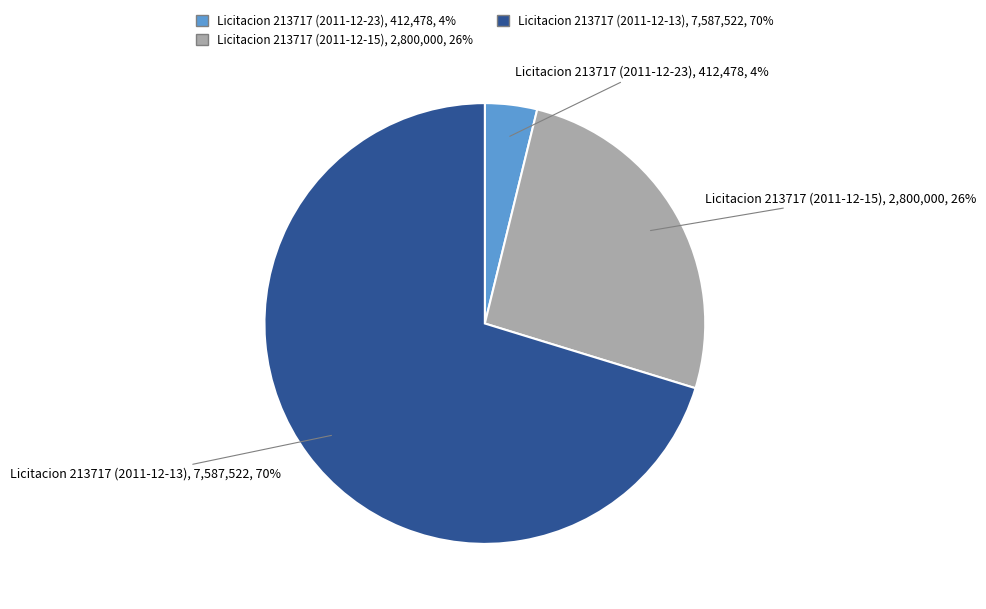

What is the largest slice in the pie chart?

Licitacion 213717 (2011-12-13)